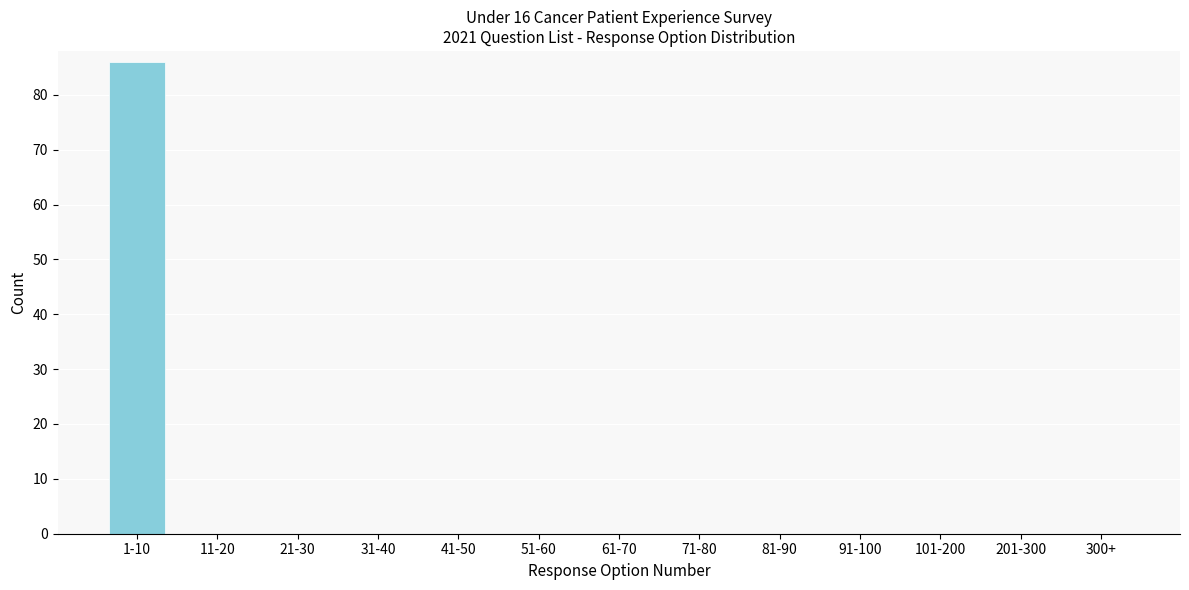

Reading left to right, list all the values displayed in this chart.

1-10=86	11-20=0	21-30=0	31-40=0	41-50=0	51-60=0	61-70=0	71-80=0	81-90=0	91-100=0	101-200=0	201-300=0	300+=0